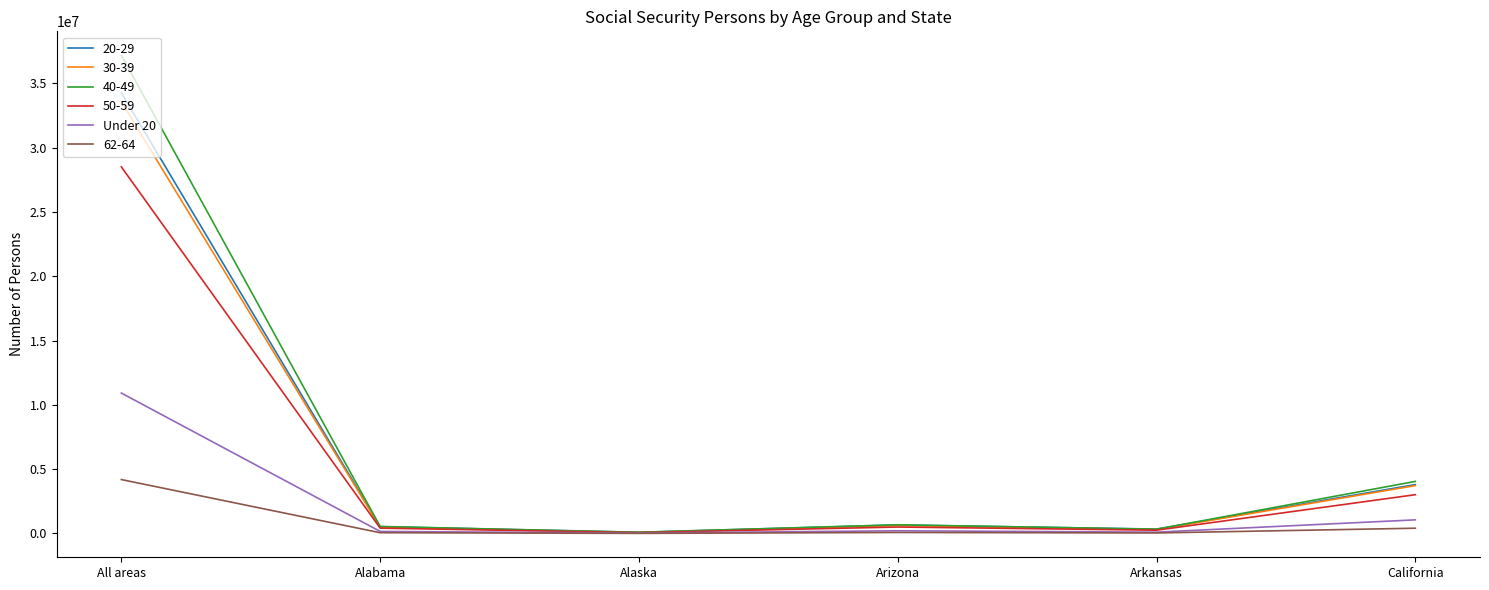

Which series has the largest range (max minus min)?

40-49